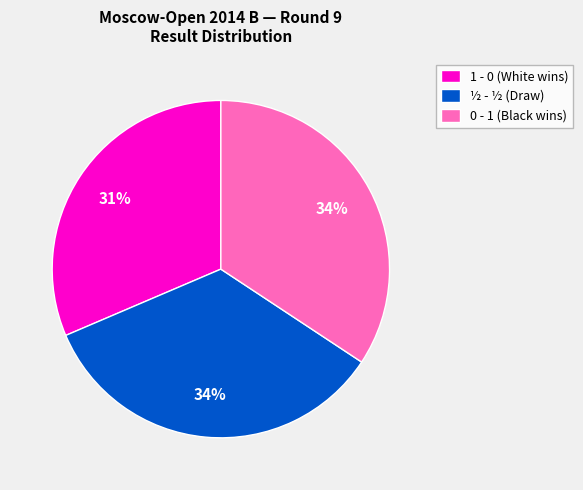

Which slice is the smallest?

1 - 0